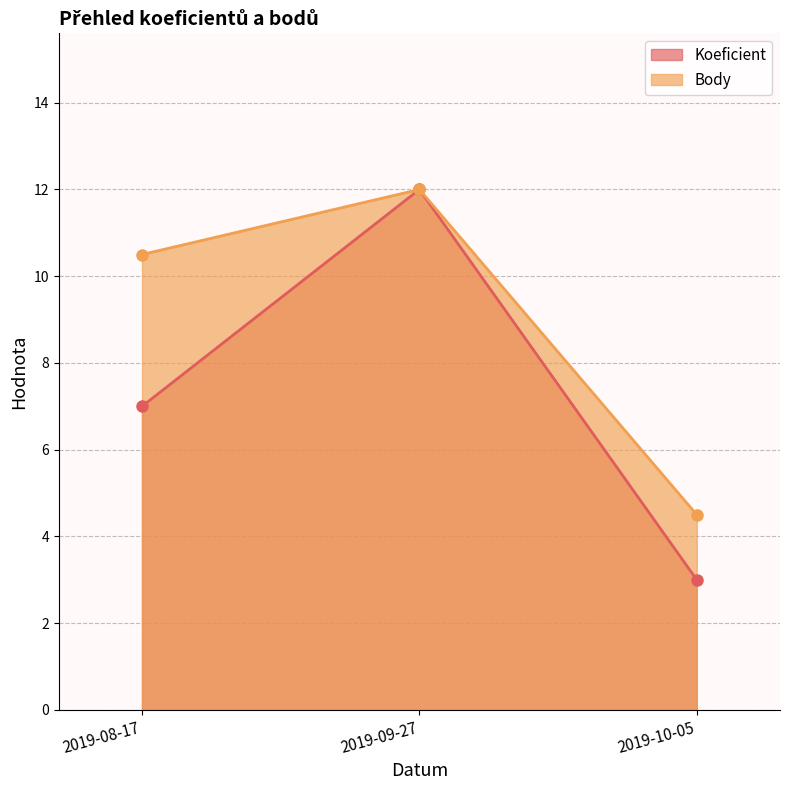

What is the label of the 1st point from the right?

2019-10-05